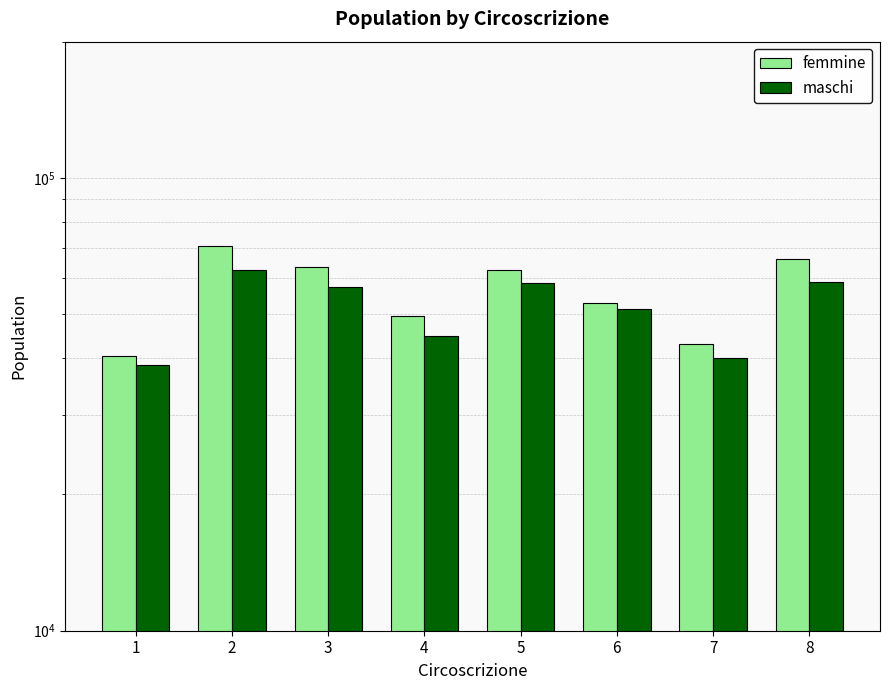

What is the minimum value shown in the chart?

38620